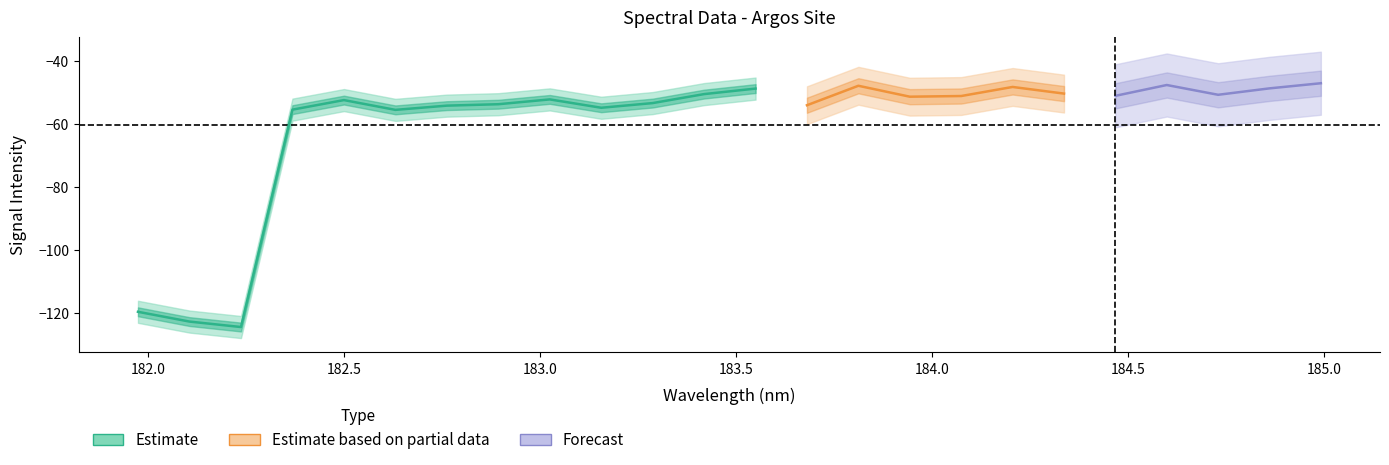

Where is the data nearest to the value -85?

182.6299929592